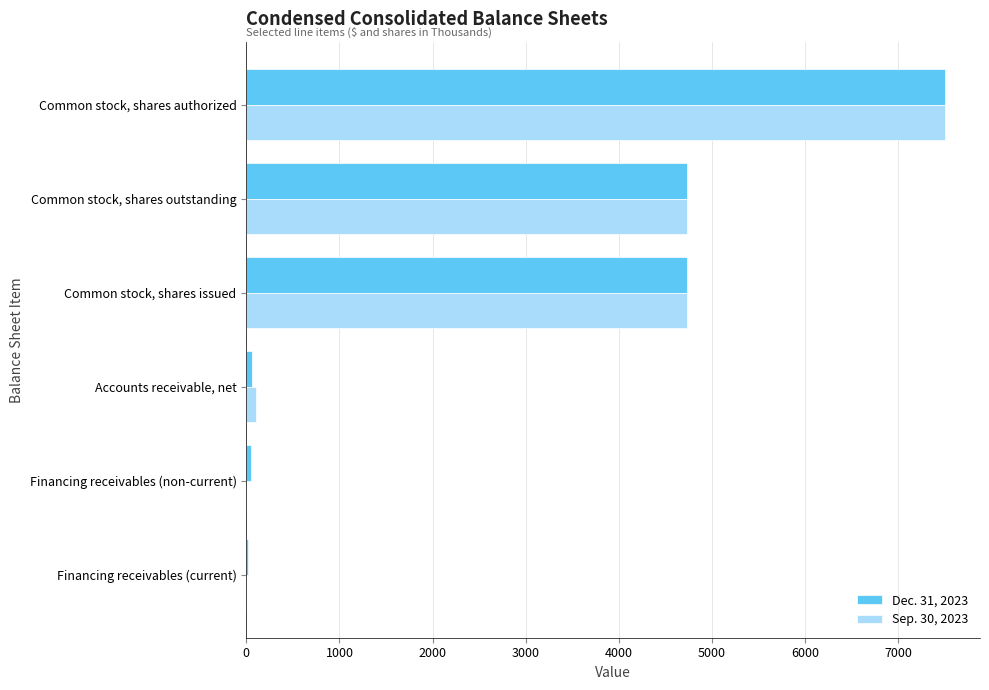

The Sep. 30, 2023 series shows 0 at Financing receivables (current). True or false?

True